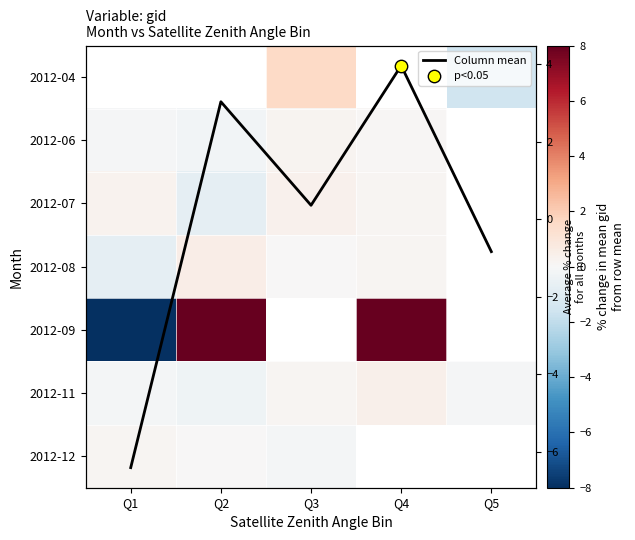

What is the greatest value displayed?

19.0